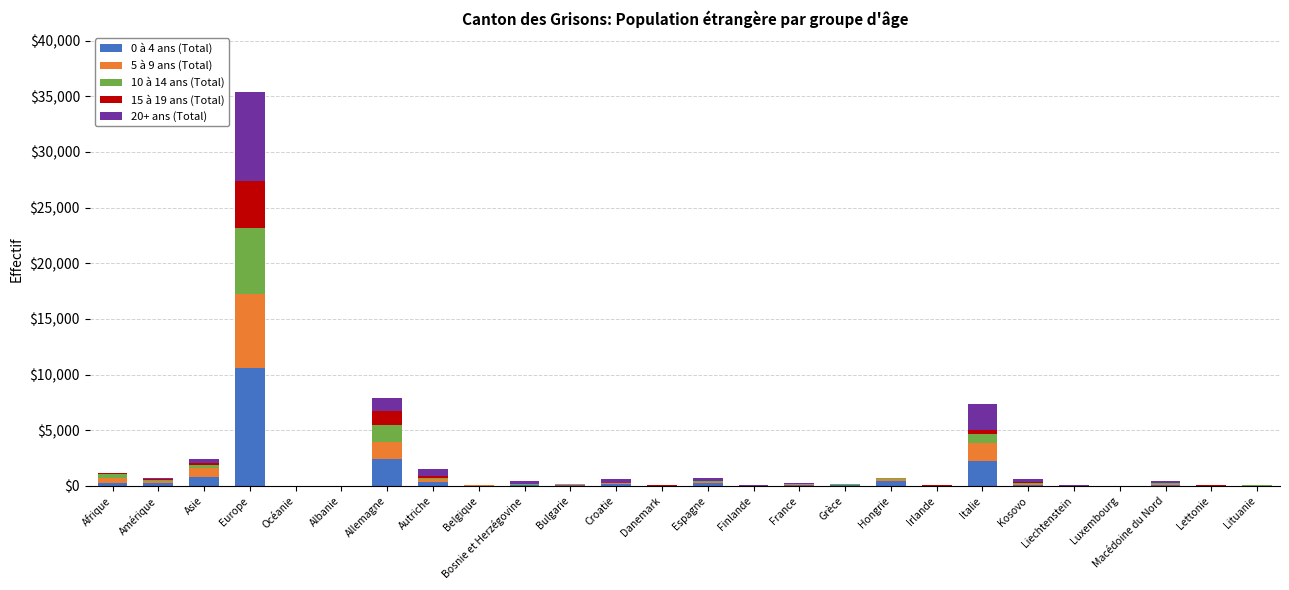

At which category is the sum across all series the highest?

Europe